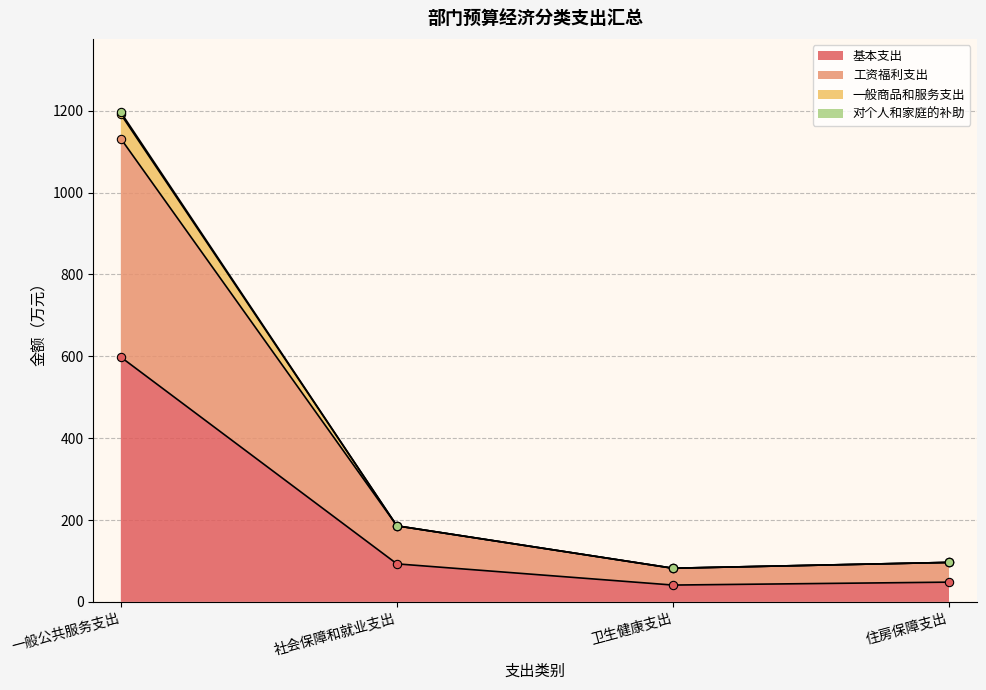

What is the sum of the 对个人和家庭的补助 values at 卫生健康支出 and 住房保障支出?

178.7